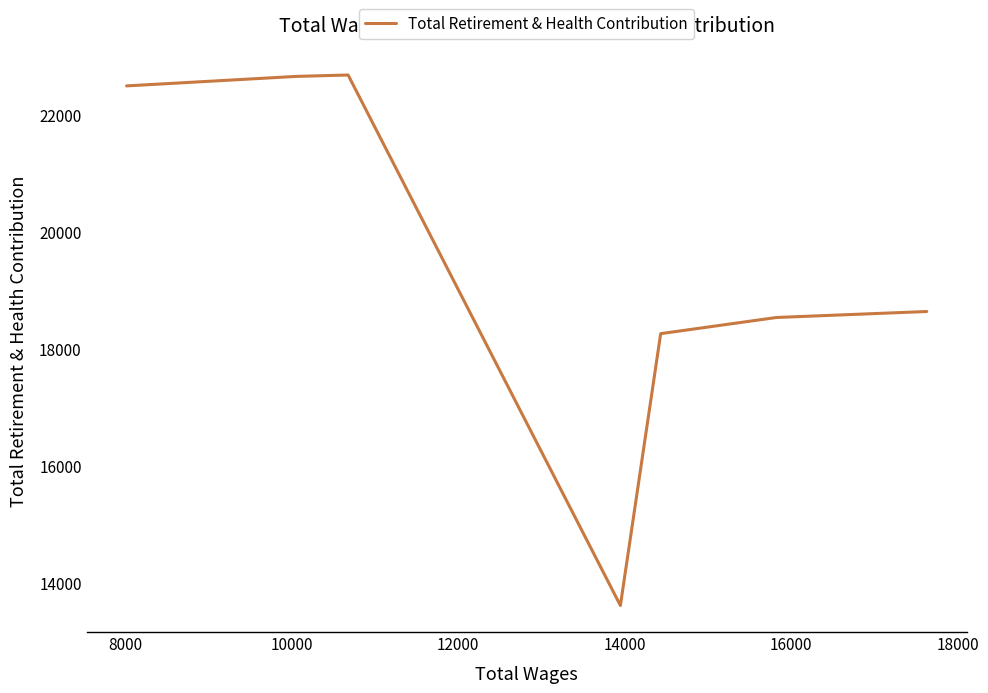

What is the average value?

19554